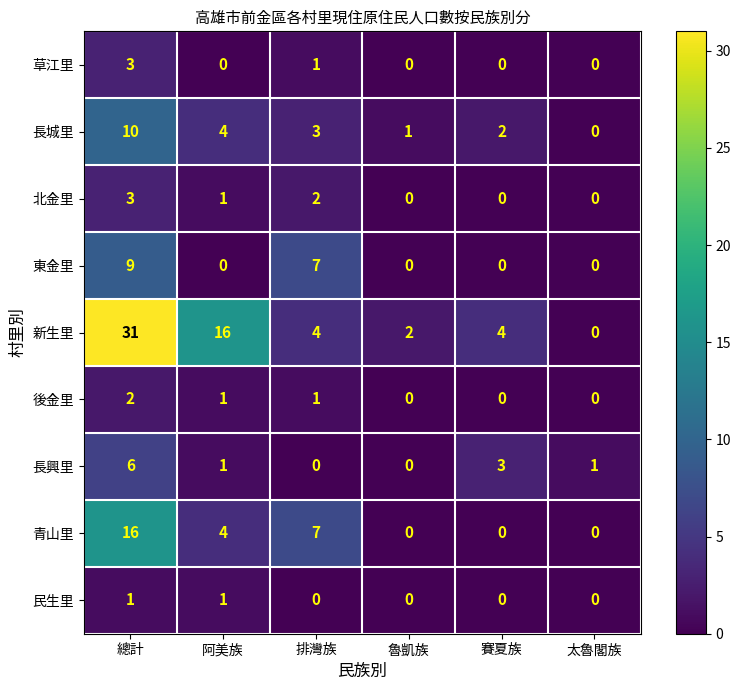

What is the maximum value shown in the chart?

31